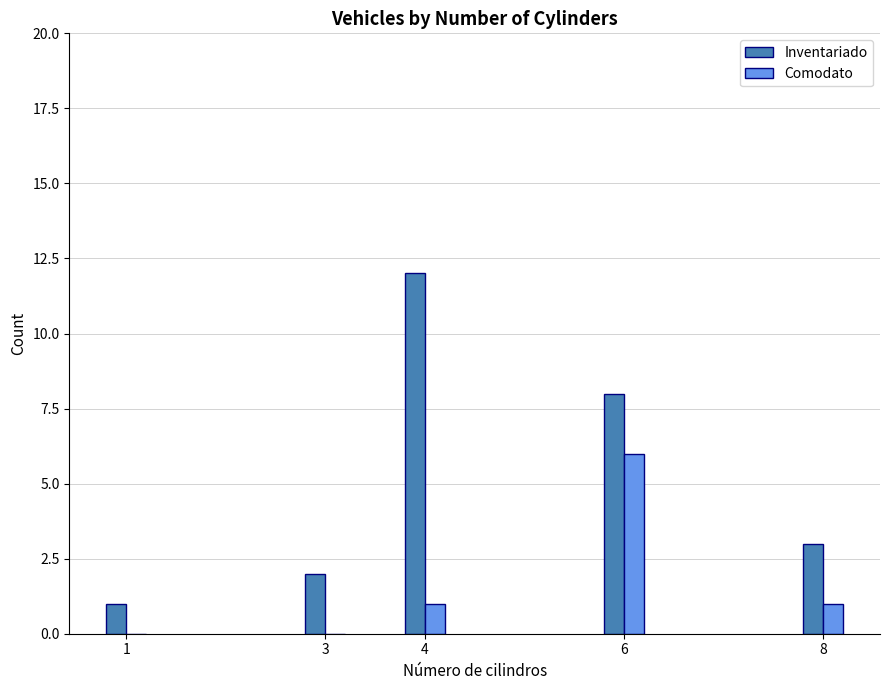

What is the maximum value for Inventariado?

12